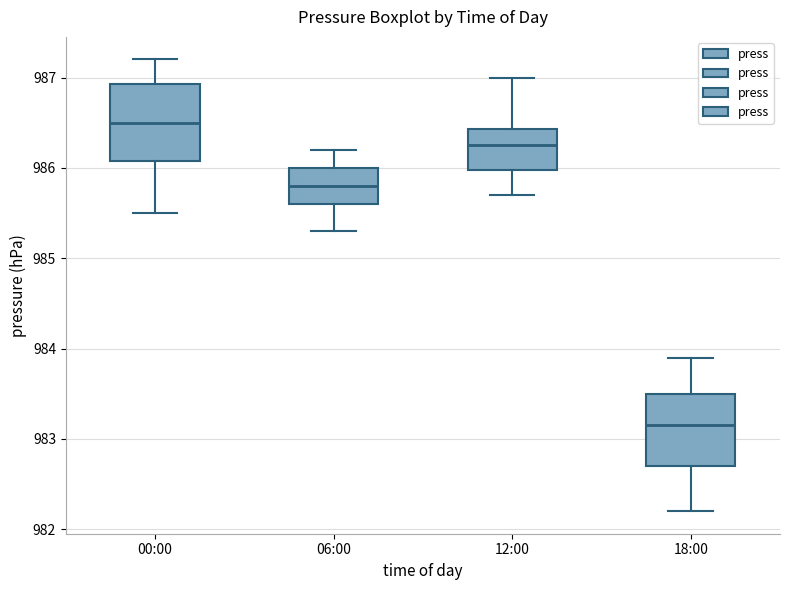

Where is the lower edge of the box for 00:00 on the y-axis? The values are not printed on the chart, so give them approximately, as read against the axis.

986.1